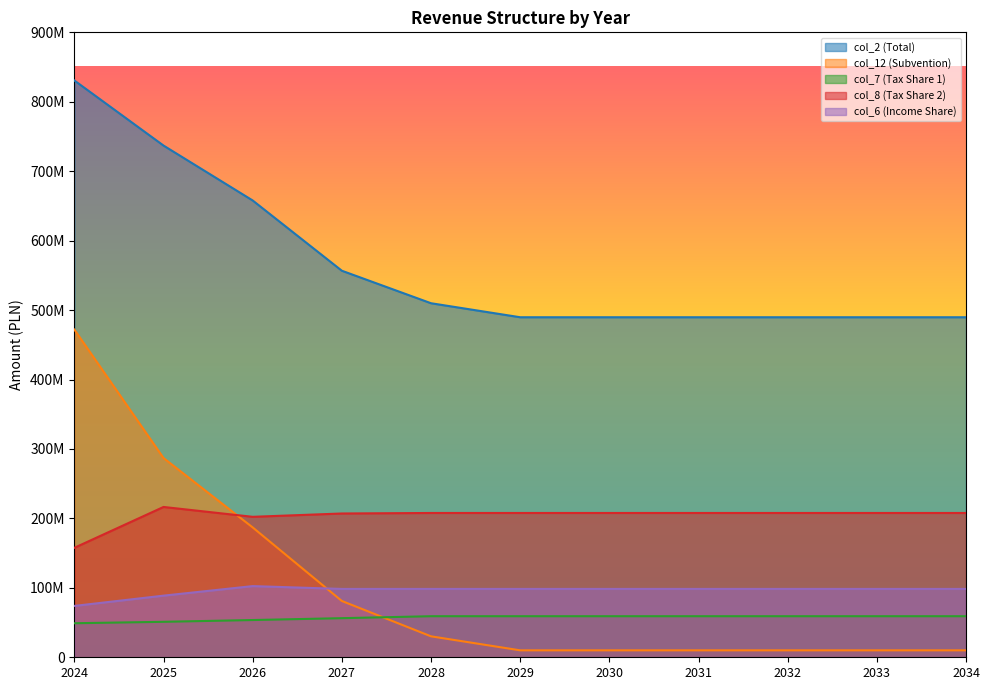

Reading right to left, what are all the values shown in this chart?

col_2 (Total): 489699003.0	489699003.0	489699003.0	489699003.0	489699003.0	489699003.0	509869003.0	556679043.0	657862335.4	736950261.9	830680000.0
col_12 (Subvention): 10000000.0	10000000.0	10000000.0	10000000.0	10000000.0	10000000.0	30170000.0	81083949.0	187006082.4	286946759.9	471966946.6
col_7 (Tax Share 1): 59132462.0	59132462.0	59132462.0	59132462.0	59132462.0	59132462.0	59132462.0	56316631.0	53634886.0	51080844.0	49024992.0
col_8 (Tax Share 2): 207807801.0	207807801.0	207807801.0	207807801.0	207807801.0	207807801.0	207807801.0	207070649.0	202282651.0	216473728.0	157647286.4
col_6 (Income Share): 98441593.0	98441593.0	98441593.0	98441593.0	98441593.0	98441593.0	98441593.0	98441593.0	102503301.0	88752751.0	73960626.0